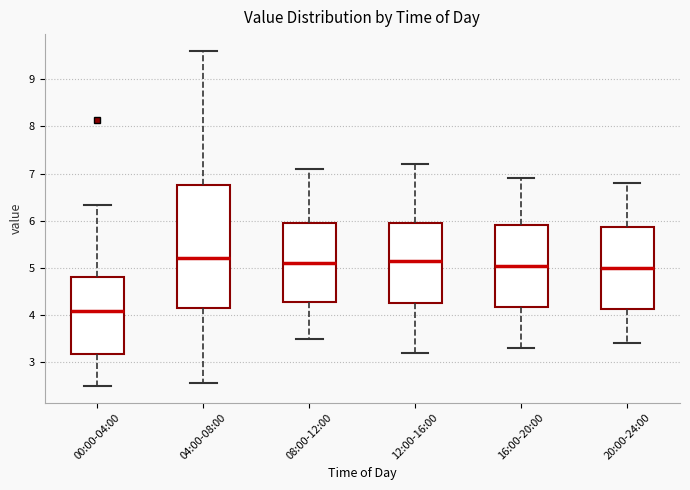

Reading left to right, read every box against the y-axis: the position of its median line, the range the box covers, and the ends of its whiskers. The values are not printed on the chart, so give them approximately, as read against the axis.

00:00-04:00: median 4.1, box 3.2 to 4.8, whiskers 2.5 to 6.3
04:00-08:00: median 5.2, box 4.2 to 6.8, whiskers 2.6 to 9.6
08:00-12:00: median 5.1, box 4.3 to 6.0, whiskers 3.5 to 7.1
12:00-16:00: median 5.2, box 4.3 to 6.0, whiskers 3.2 to 7.2
16:00-20:00: median 5.1, box 4.2 to 5.9, whiskers 3.3 to 6.9
20:00-24:00: median 5.0, box 4.1 to 5.9, whiskers 3.4 to 6.8